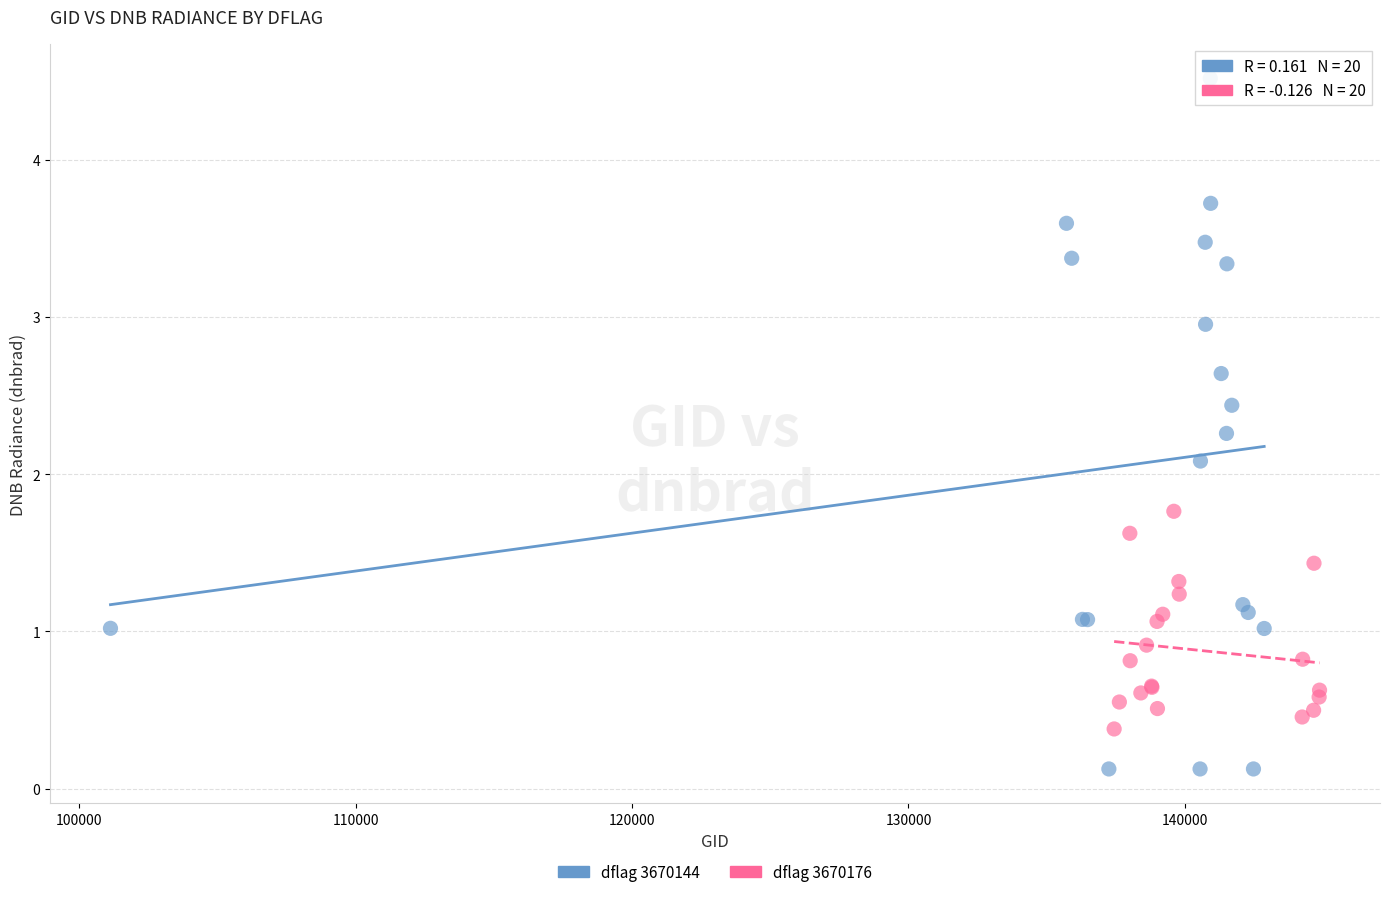

Which series contains the highest Y value?

dflag 3670144